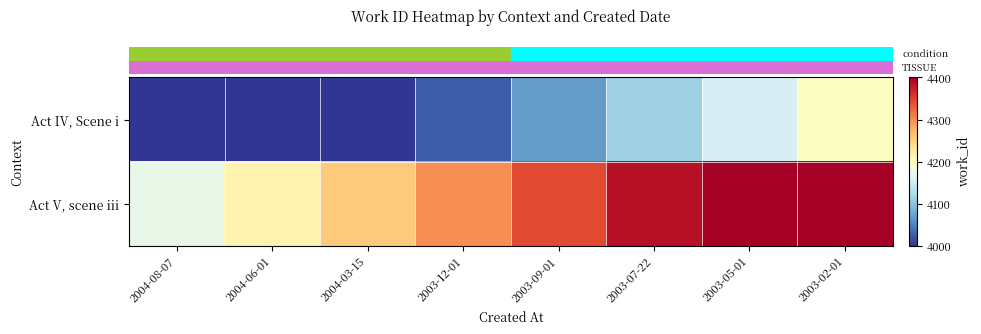

What is the smallest value displayed?

3897.0